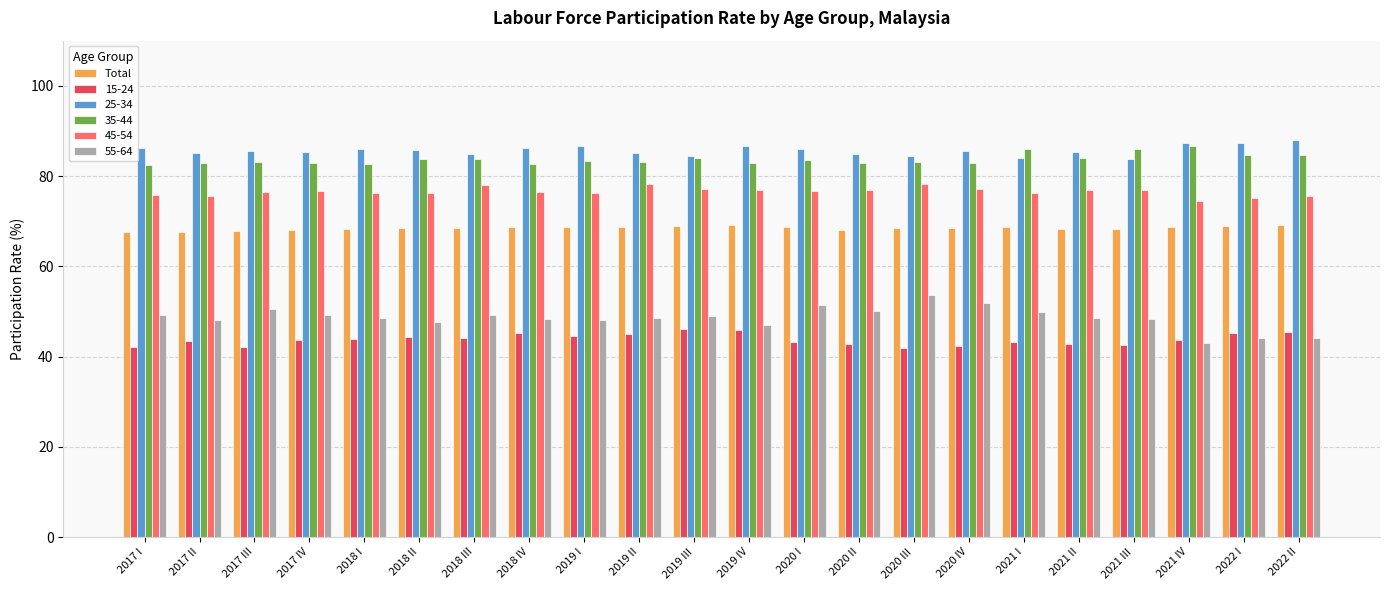

What is the difference between the highest and lowest values at 2020 III?

42.7